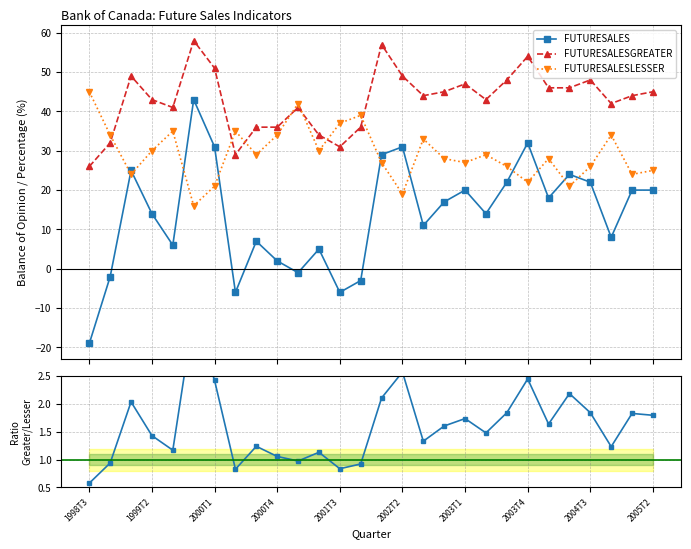

Reading right to left, transcribe all the data shown in this chart.

FUTURESALES: 20.0	20.0	8.0	22.0	24.0	18.0	32.0	22.0	14.0	20.0	17.0	11.0	31.0	29.0	-3.0	-6.0	5.0	-1.0	2.0	7.0	-6.0	31.0	43.0	6.0	14.0	25.0	-2.0	-19.0
FUTURESALESGREATER: 45.0	44.0	42.0	48.0	46.0	46.0	54.0	48.0	43.0	47.0	45.0	44.0	49.0	57.0	36.0	31.0	34.0	41.0	36.0	36.0	29.0	51.0	58.0	41.0	43.0	49.0	32.0	26.0
FUTURESALESLESSER: 25.0	24.0	34.0	26.0	21.0	28.0	22.0	26.0	29.0	27.0	28.0	33.0	19.0	27.0	39.0	37.0	30.0	42.0	34.0	29.0	35.0	21.0	16.0	35.0	30.0	24.0	34.0	45.0
FUTURESALESGREATER/FUTURESALESLESSER: 1.8	1.8	1.2	1.8	2.2	1.6	2.5	1.8	1.5	1.7	1.6	1.3	2.6	2.1	0.9	0.8	1.1	1.0	1.1	1.2	0.8	2.4	3.6	1.2	1.4	2.0	0.9	0.6